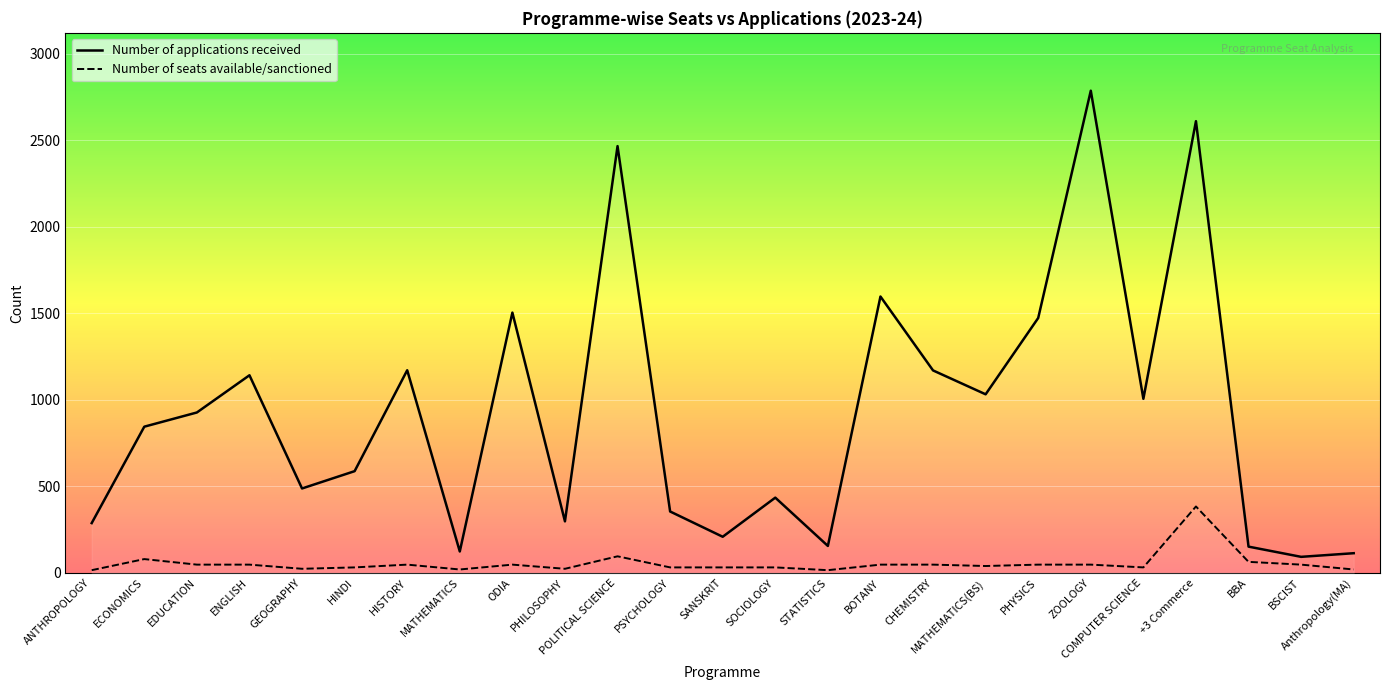

The Number of applications received series shows 980 at +3 Commerce. True or false?

False